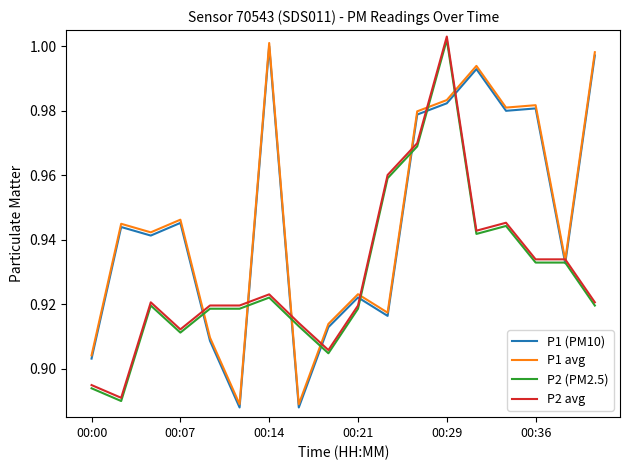

Which series has the widest spread of values?

P1 (PM10)